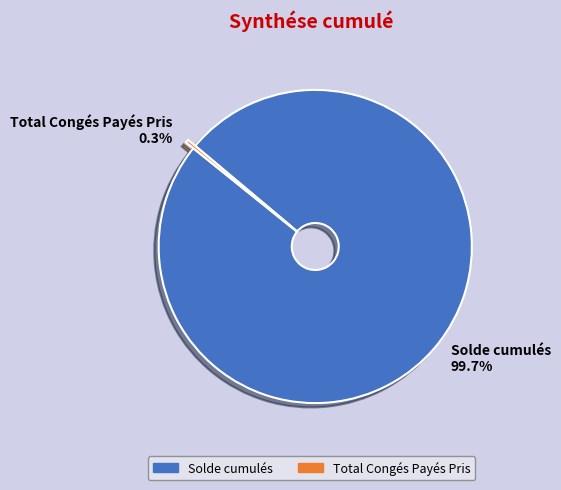

What percentage is the Solde cumulés slice, to the nearest percent?

100%